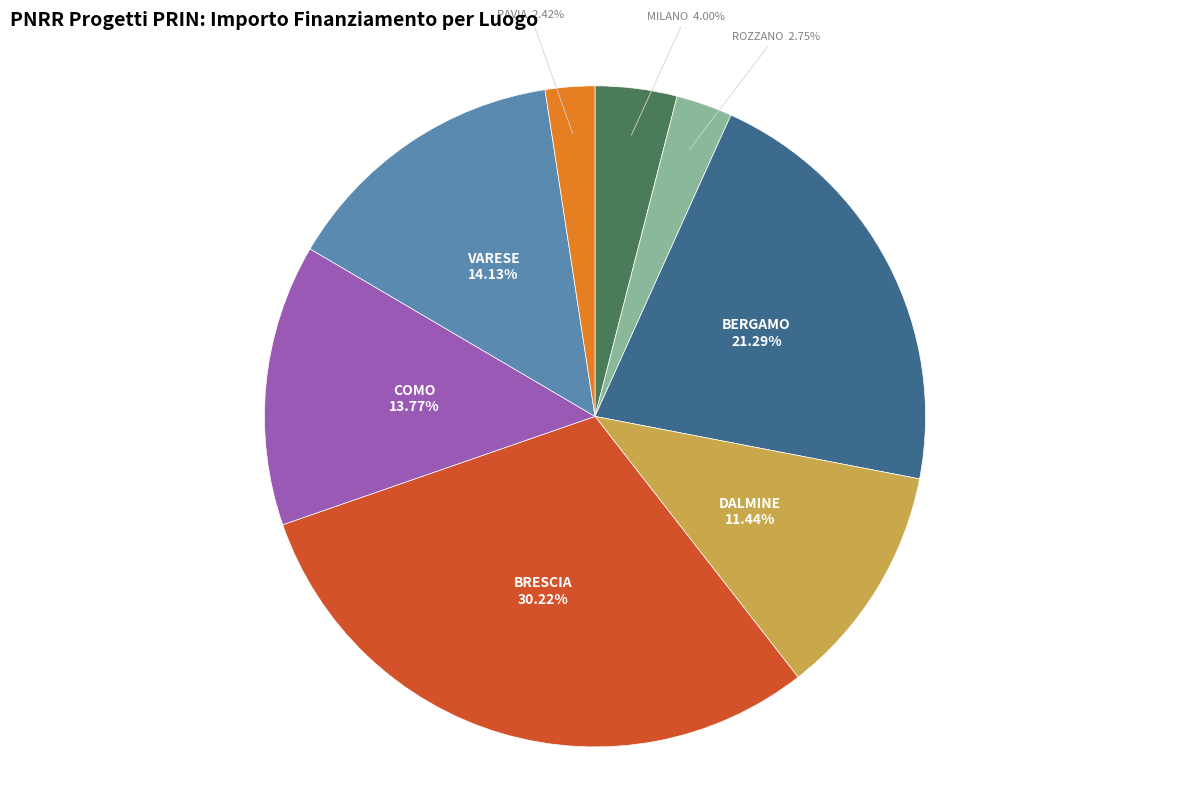

Which has a higher value, MILANO or ROZZANO?

MILANO